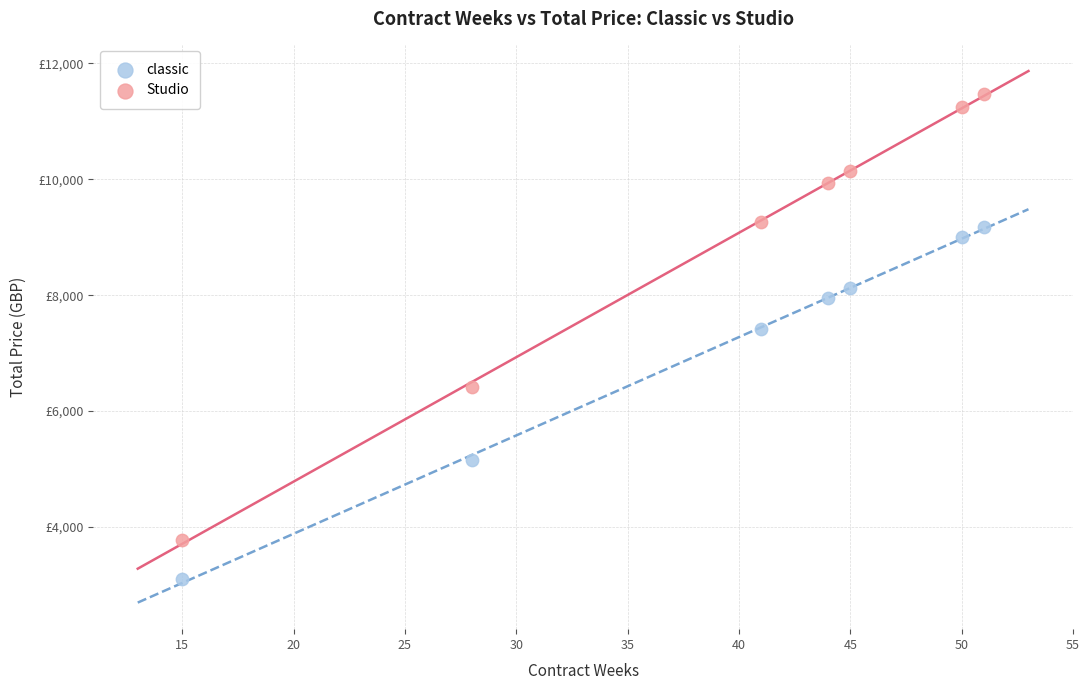

What are all the series names shown in the legend?

classic, Studio